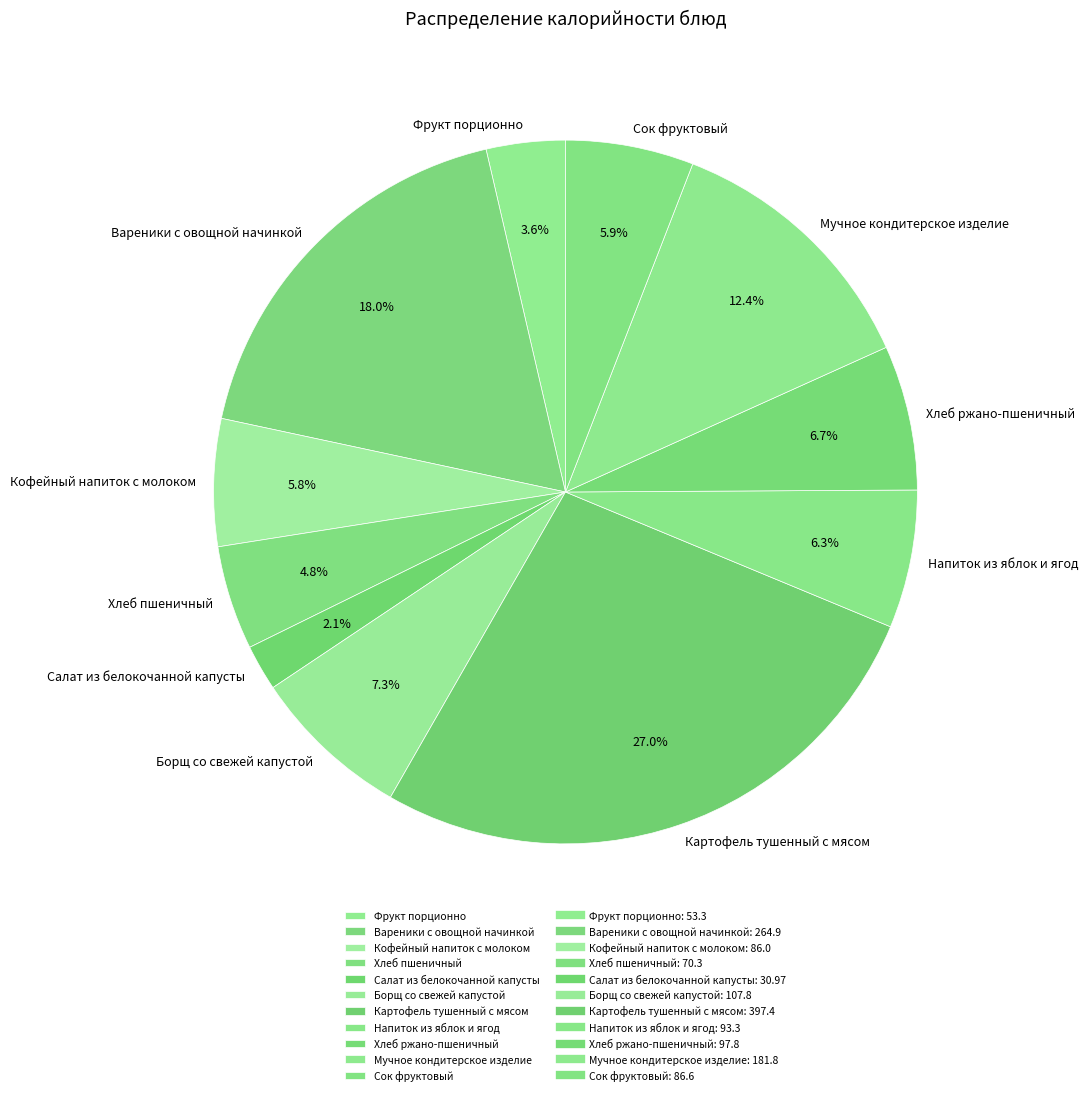

Is it true that Хлеб ржано-пшеничный is 15% of the pie?

False